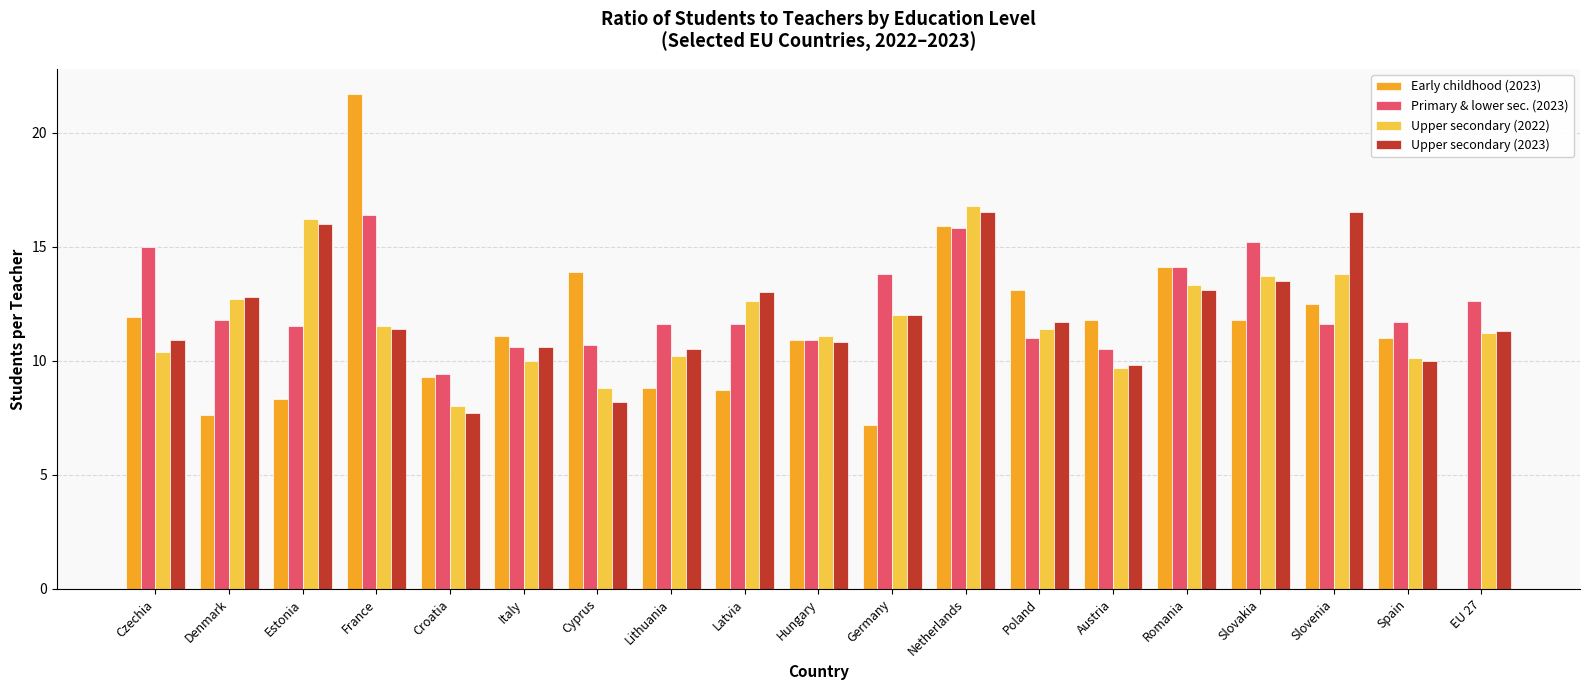

Reading left to right, list all the values displayed in this chart.

Early childhood (2023): Czechia=11.9	Denmark=7.6	Estonia=8.3	France=21.7	Croatia=9.3	Italy=11.1	Cyprus=13.9	Lithuania=8.8	Latvia=8.7	Hungary=10.9	Germany=7.2	Netherlands=15.9	Poland=13.1	Austria=11.8	Romania=14.1	Slovakia=11.8	Slovenia=12.5	Spain=11.0	EU 27=0.0
Primary & lower sec. (2023): Czechia=15.0	Denmark=11.8	Estonia=11.5	France=16.4	Croatia=9.4	Italy=10.6	Cyprus=10.7	Lithuania=11.6	Latvia=11.6	Hungary=10.9	Germany=13.8	Netherlands=15.8	Poland=11.0	Austria=10.5	Romania=14.1	Slovakia=15.2	Slovenia=11.6	Spain=11.7	EU 27=12.6
Upper secondary (2022): Czechia=10.4	Denmark=12.7	Estonia=16.2	France=11.5	Croatia=8.0	Italy=10.0	Cyprus=8.8	Lithuania=10.2	Latvia=12.6	Hungary=11.1	Germany=12.0	Netherlands=16.8	Poland=11.4	Austria=9.7	Romania=13.3	Slovakia=13.7	Slovenia=13.8	Spain=10.1	EU 27=11.2
Upper secondary (2023): Czechia=10.9	Denmark=12.8	Estonia=16.0	France=11.4	Croatia=7.7	Italy=10.6	Cyprus=8.2	Lithuania=10.5	Latvia=13.0	Hungary=10.8	Germany=12.0	Netherlands=16.5	Poland=11.7	Austria=9.8	Romania=13.1	Slovakia=13.5	Slovenia=16.5	Spain=10.0	EU 27=11.3